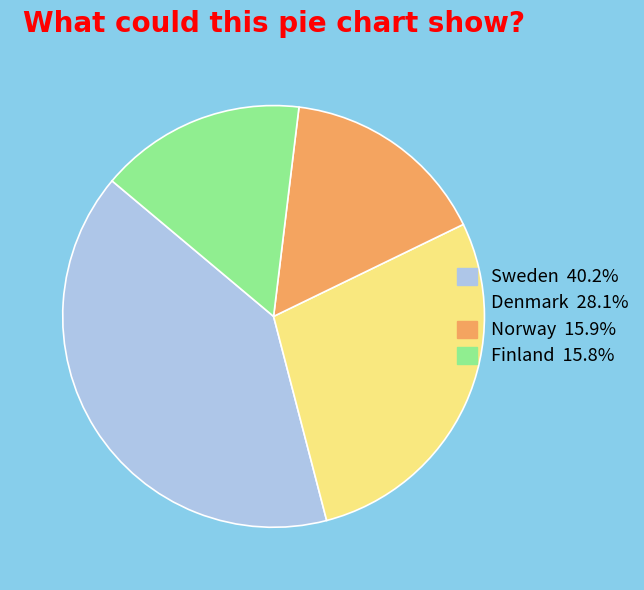

The Denmark slice represents 28% of the pie. True or false?

True